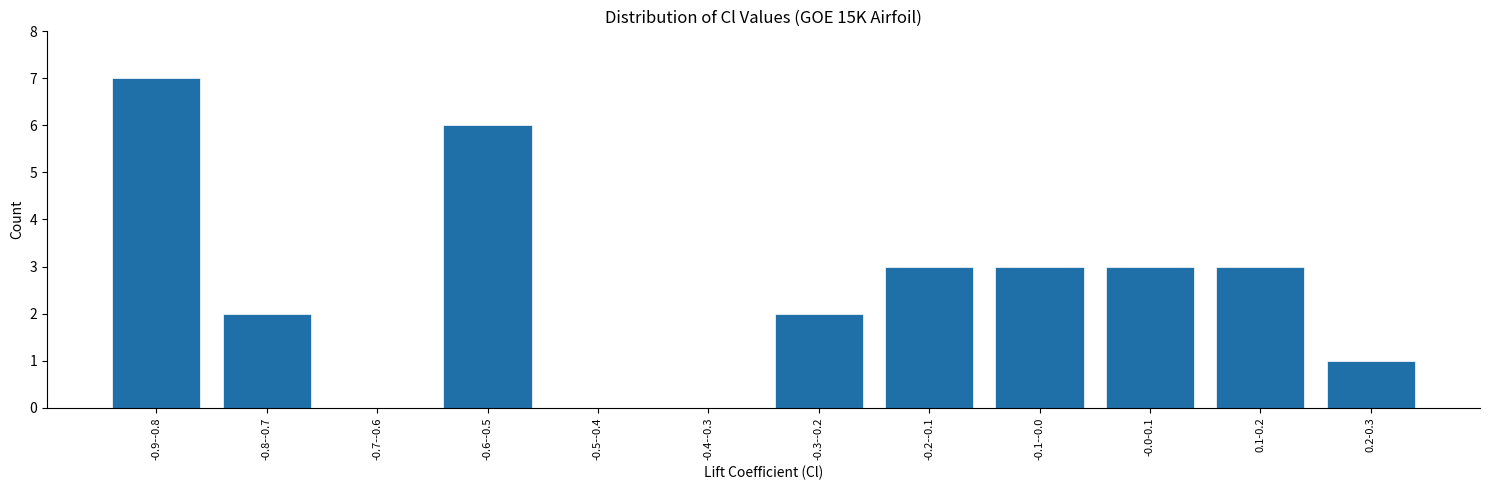

Reading left to right, what are all the values shown in this chart?

-0.9--0.8=7	-0.8--0.7=2	-0.7--0.6=0	-0.6--0.5=6	-0.5--0.4=0	-0.4--0.3=0	-0.3--0.2=2	-0.2--0.1=3	-0.1--0.0=3	-0.0-0.1=3	0.1-0.2=3	0.2-0.3=1